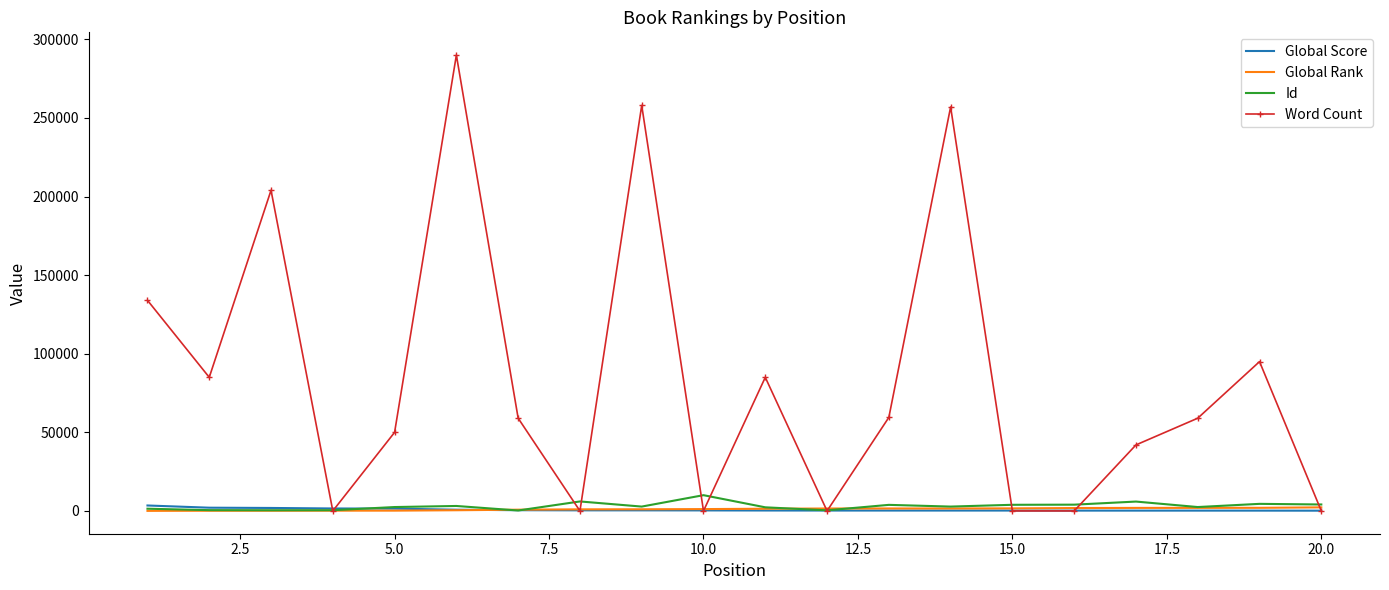

What are all the series names shown in the legend?

Global Score, Global Rank, Id, Word Count